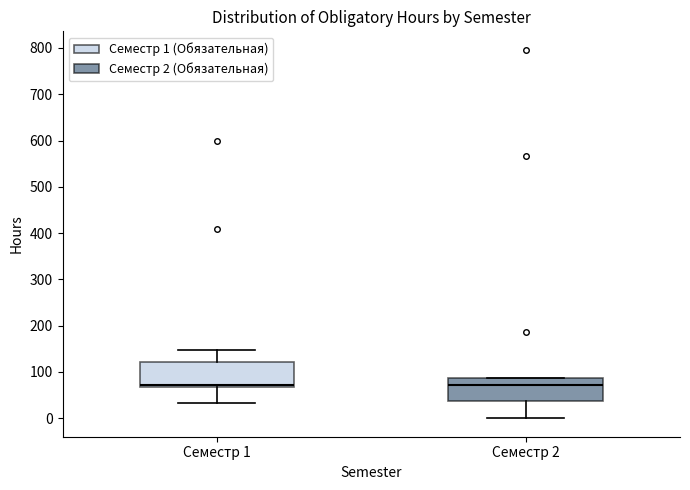

Where does the lower whisker of the box for Семестр 1 end on the y-axis? The values are not printed on the chart, so give them approximately, as read against the axis.

30